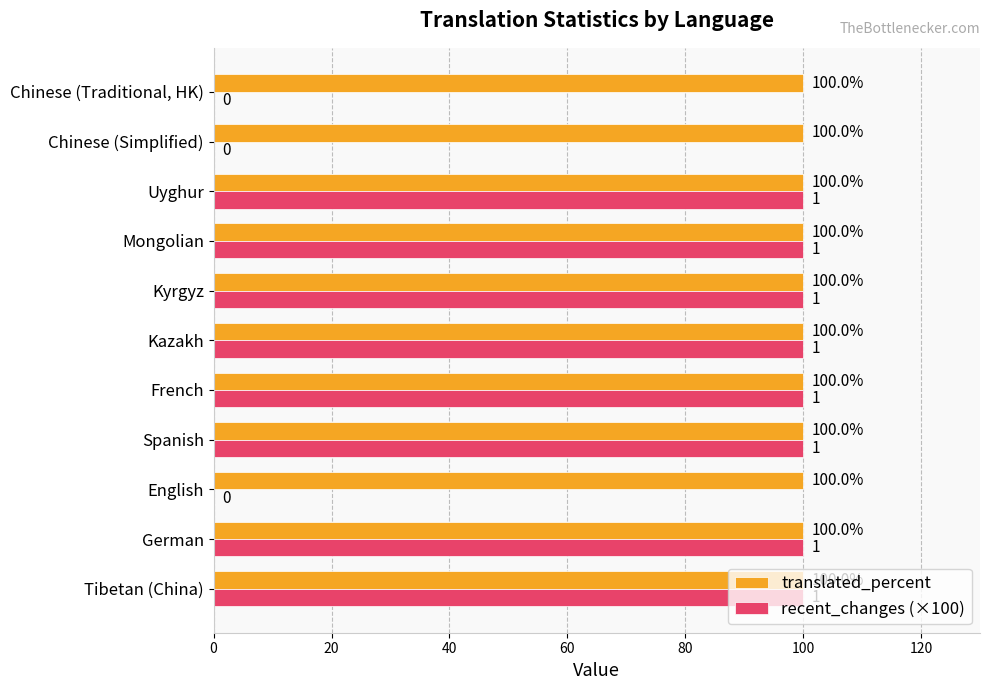

What is the sum of the recent_changes (×100) values at Spanish and Kyrgyz?

200